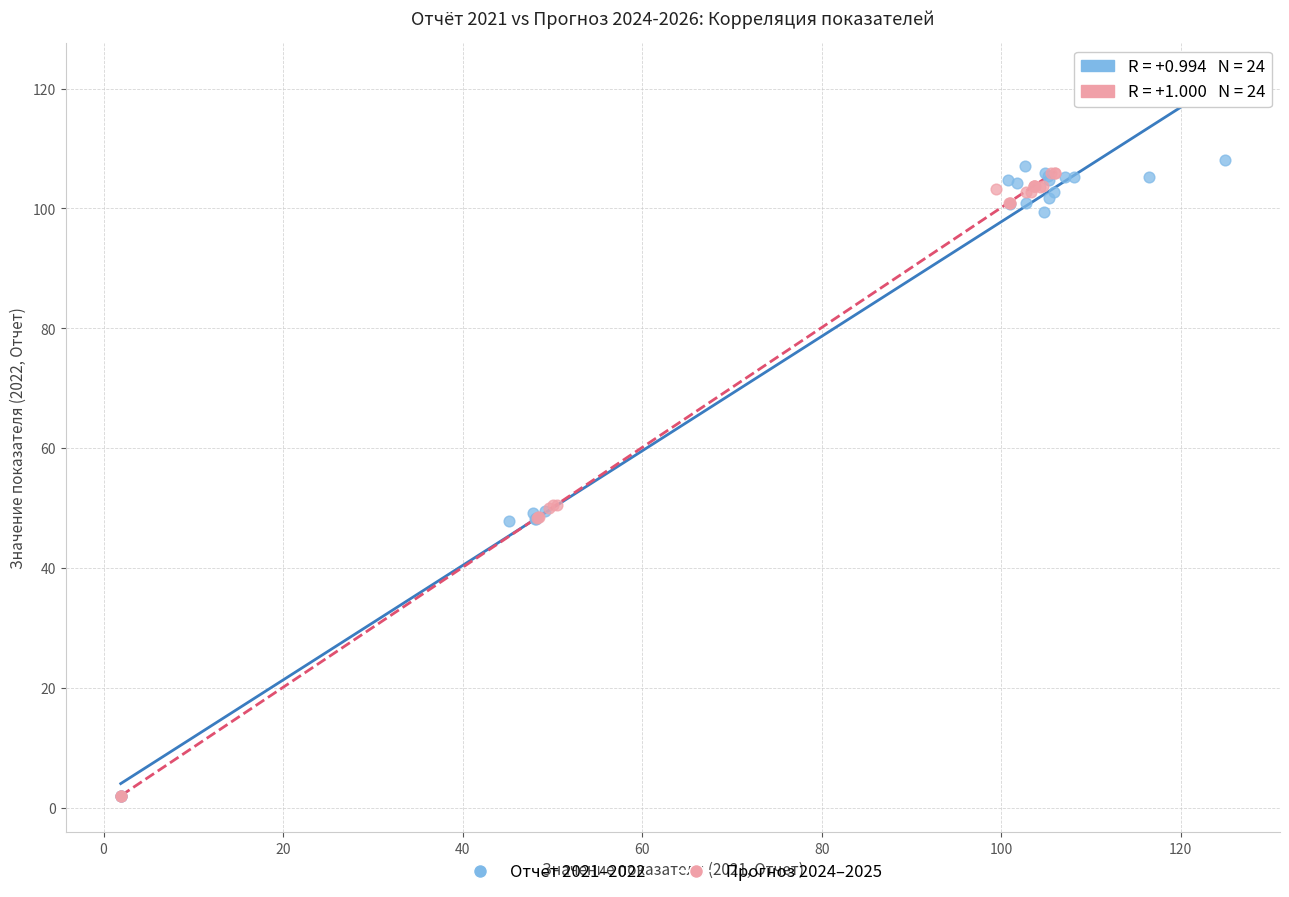

Which series reaches the maximum Y coordinate?

Отчет 2021–2022